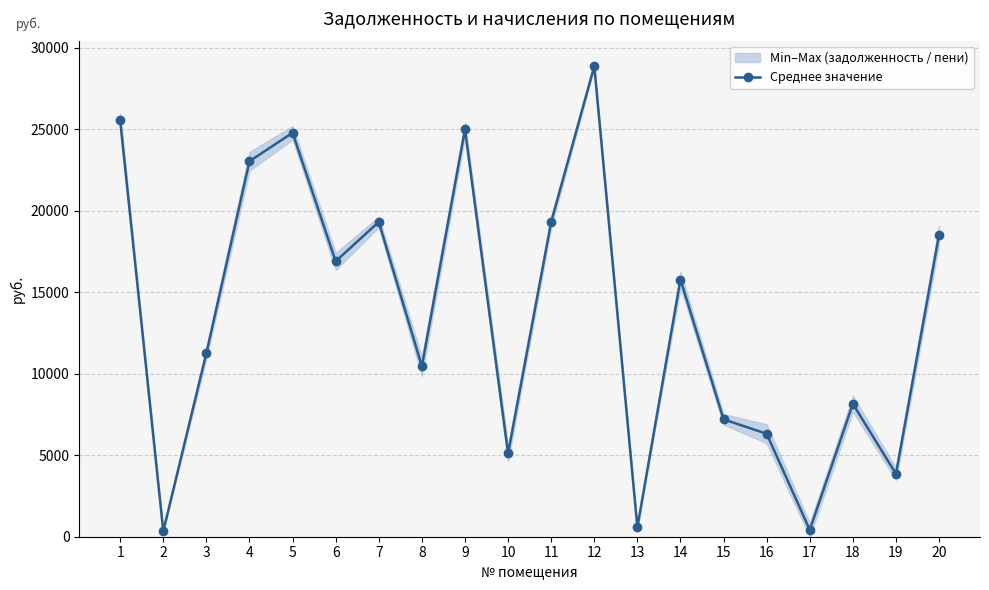

What is the change in value from 3 to 12?

+17596.6